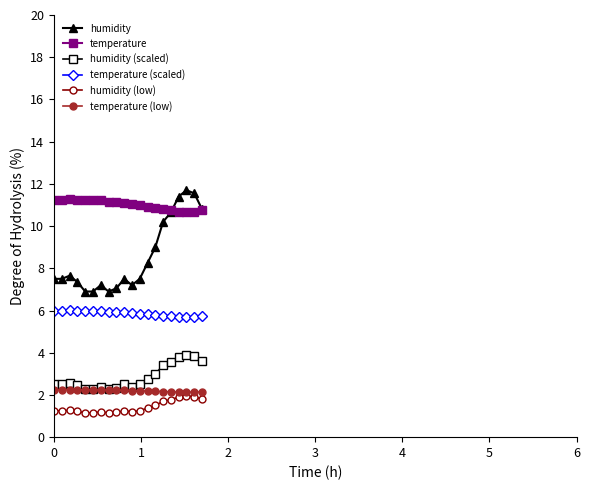

Which series has the widest spread of values?

humidity